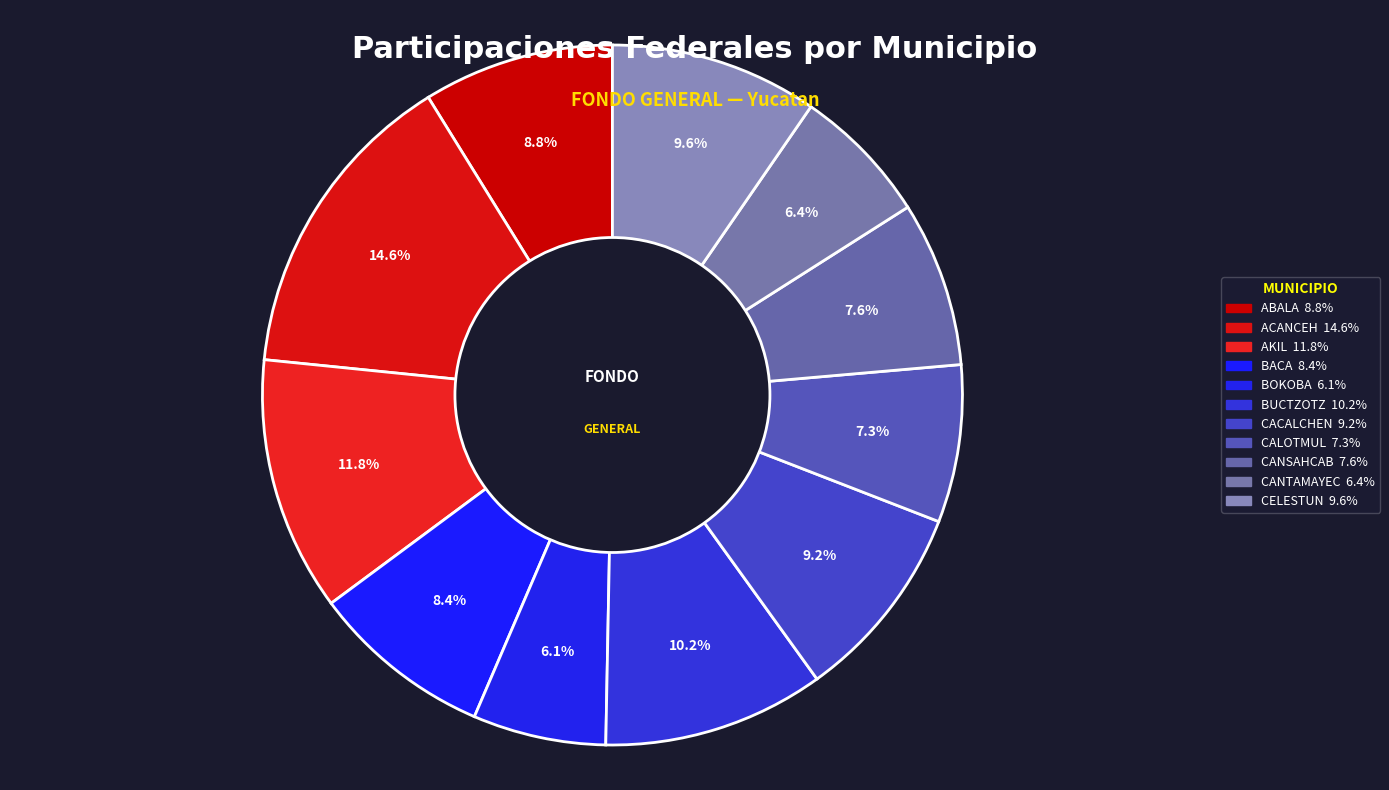

What percentage is NOT represented by BACA?

91.6%